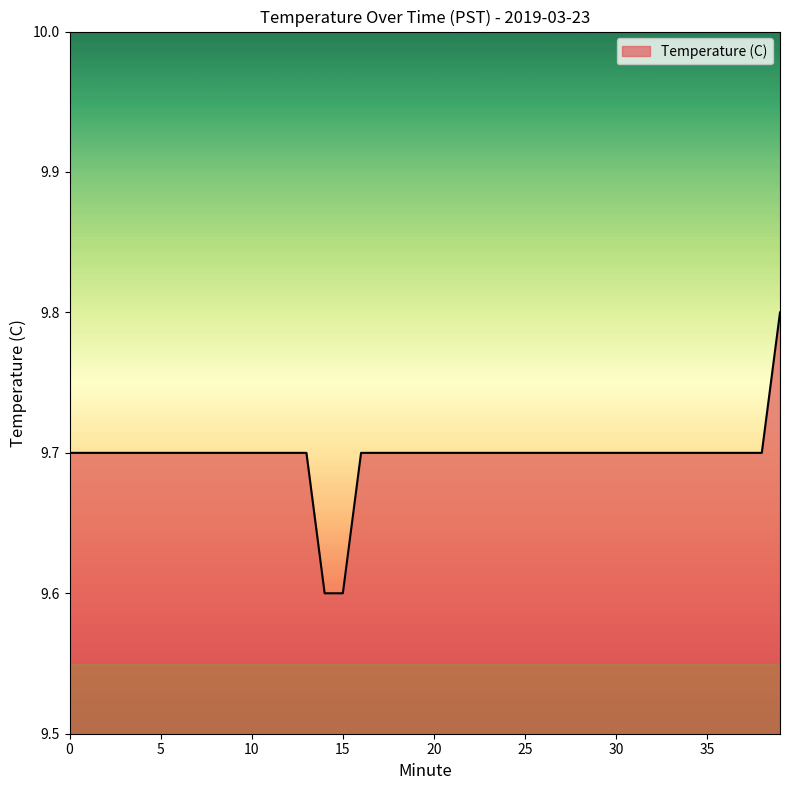

What is the smallest value displayed?

9.6